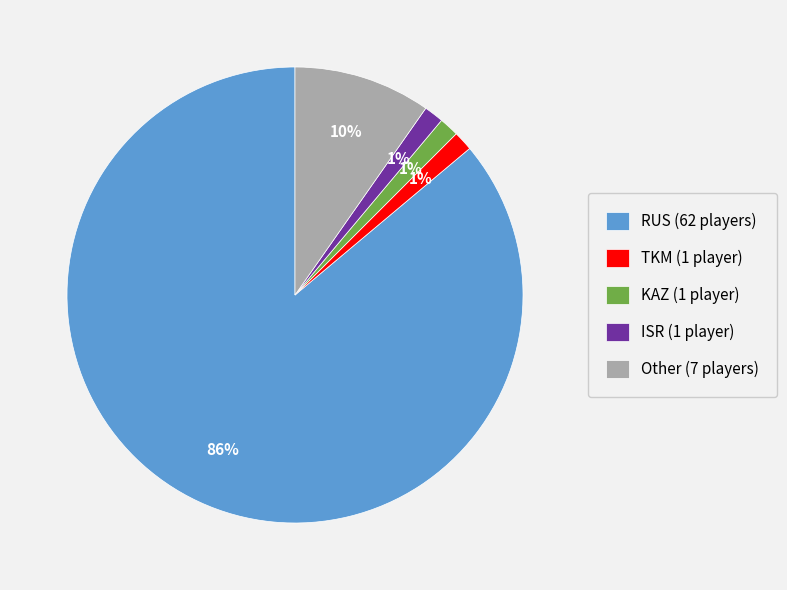

To the nearest percent, what is the combined percentage of Other and KAZ?

11%